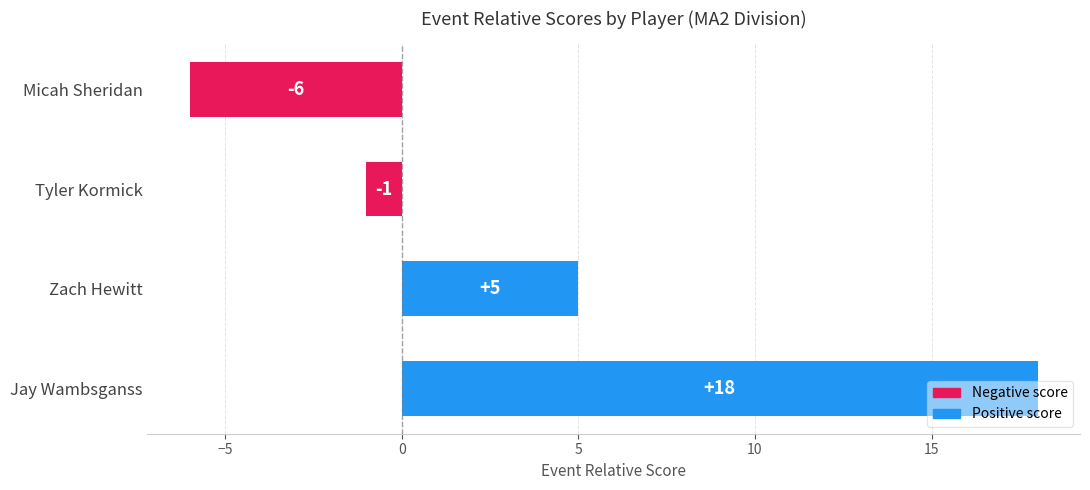

The value at Micah Sheridan is -6. True or false?

True